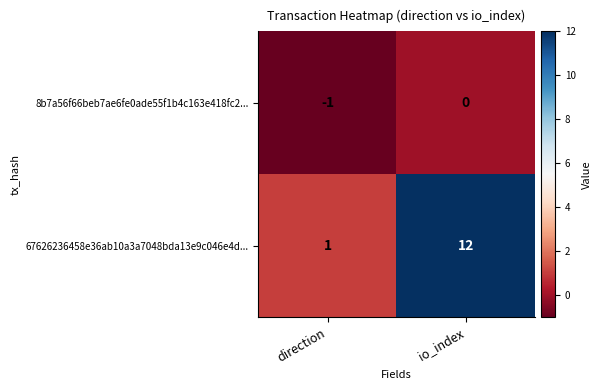

At io_index, list the series in order from largest to smallest.

67626236458e36ab10a3a7048bda13e9c046e4d..., 8b7a56f66beb7ae6fe0ade55f1b4c163e418fc2...